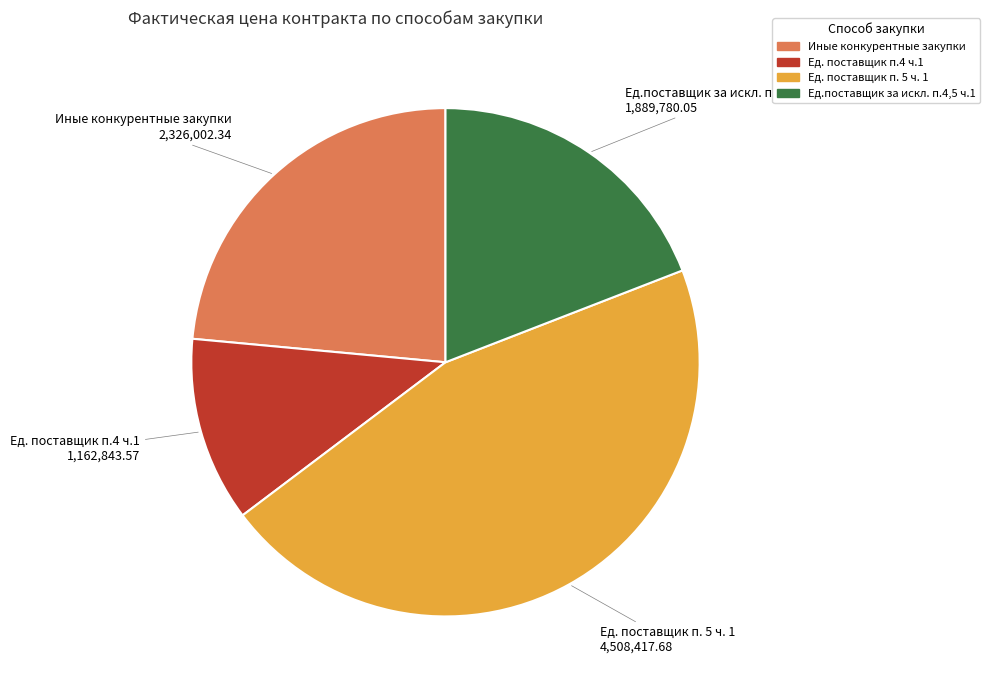

Between Иные конкурентные закупки and Ед.поставщик за искл. п.4,5 ч.1, which is larger?

Иные конкурентные закупки